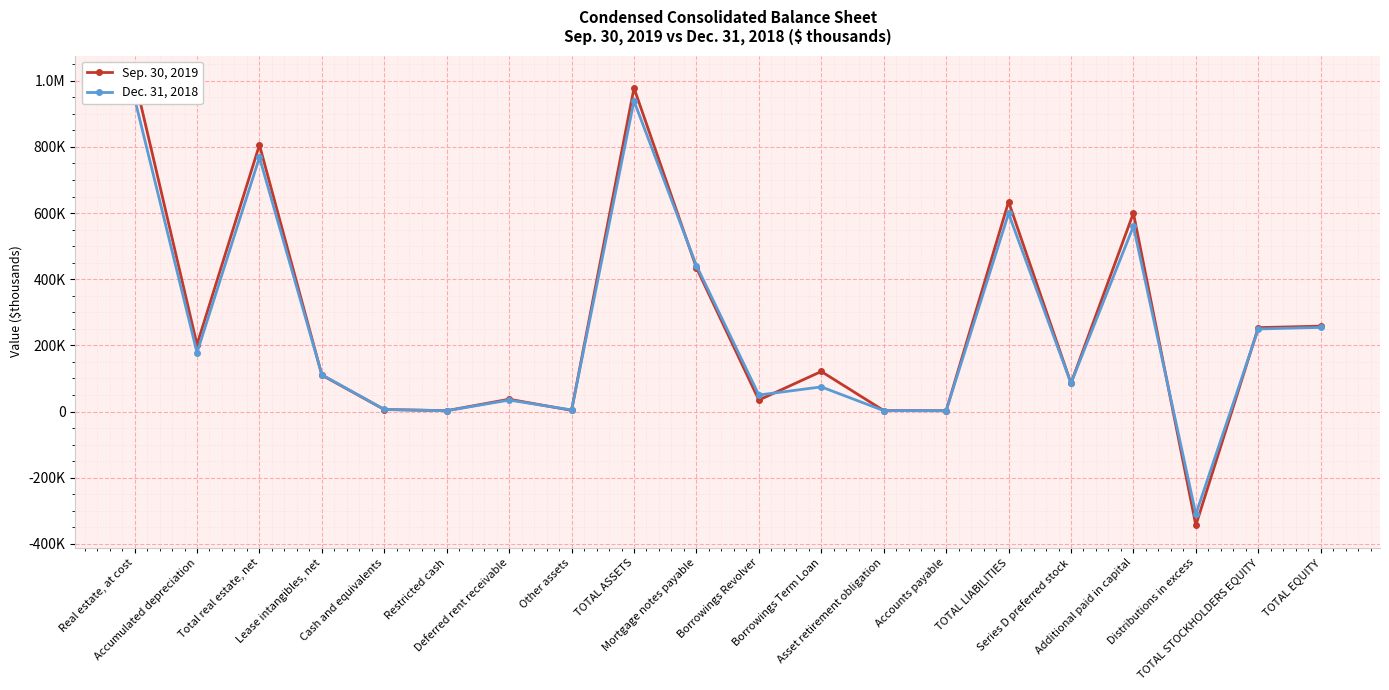

At how many categories does at least one series exceed 55264?

12